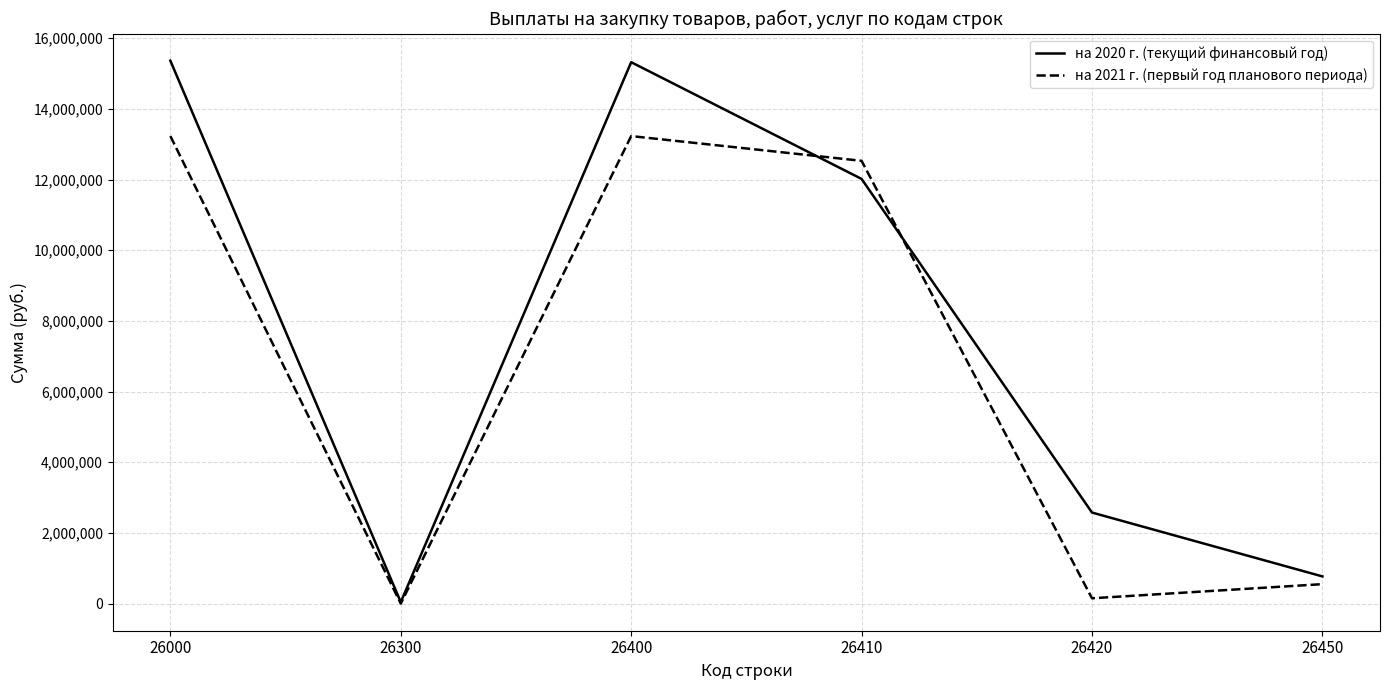

Which label corresponds to the smallest value in the chart?

26300